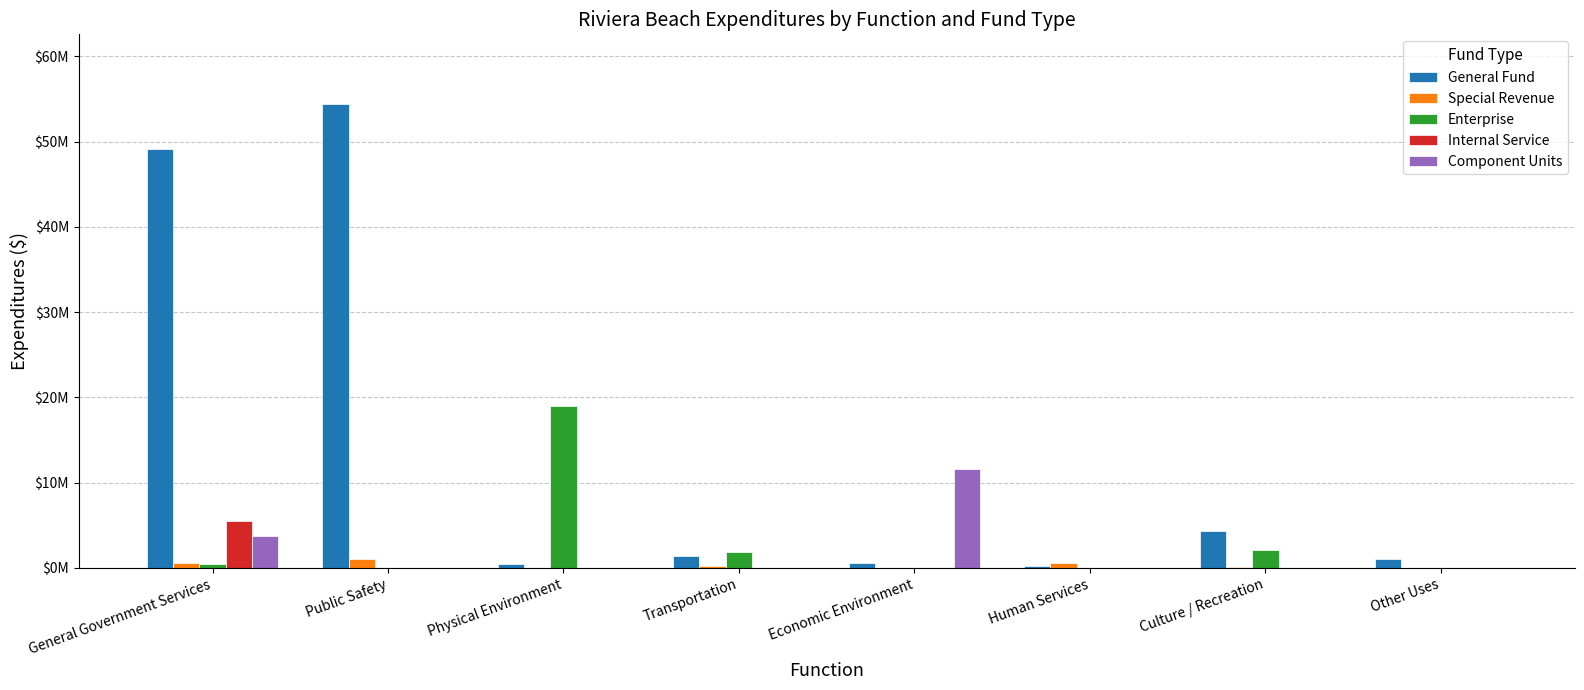

What are all the series names shown in the legend?

General Fund, Special Revenue, Enterprise, Internal Service, Component Units